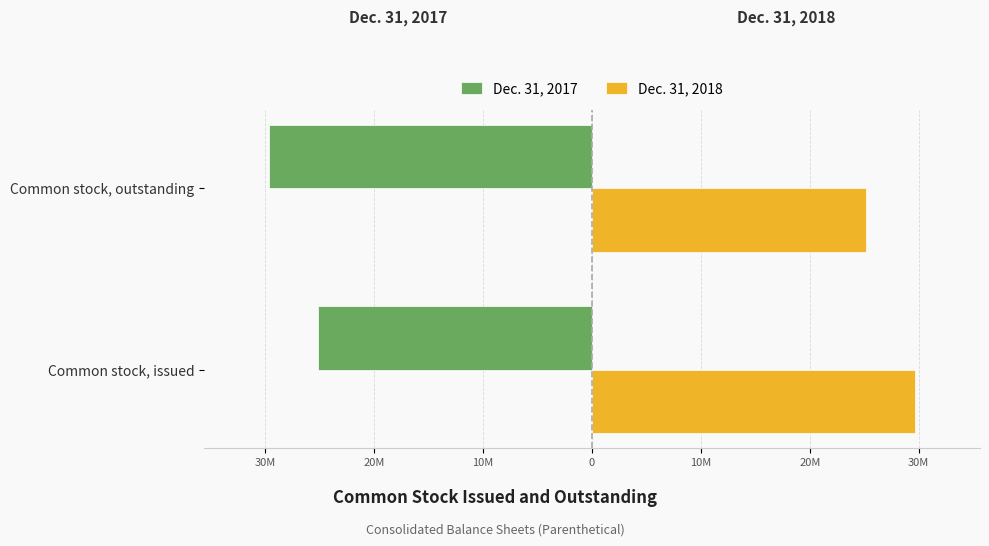

What are all the series names shown in the legend?

Dec. 31, 2017, Dec. 31, 2018